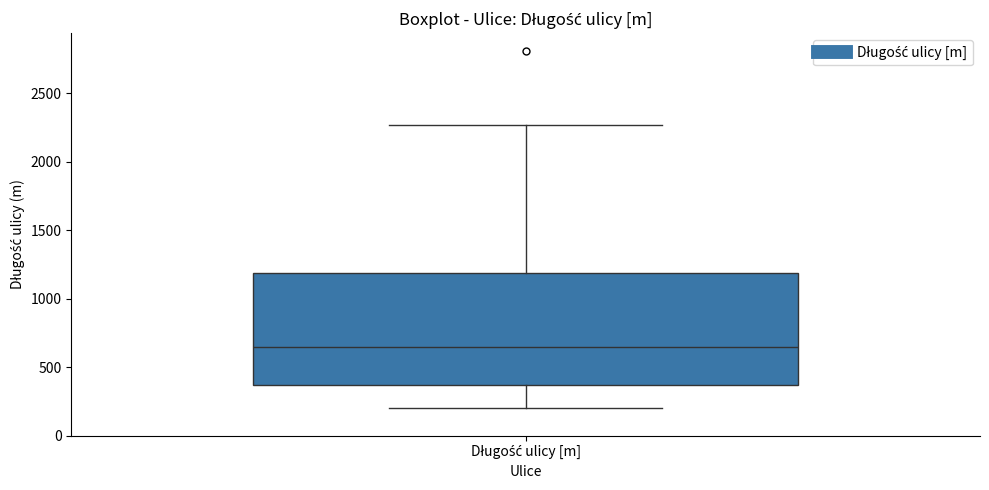

Where does the median line of the box for Długość ulicy [m] sit on the y-axis? The values are not printed on the chart, so give them approximately, as read against the axis.

650